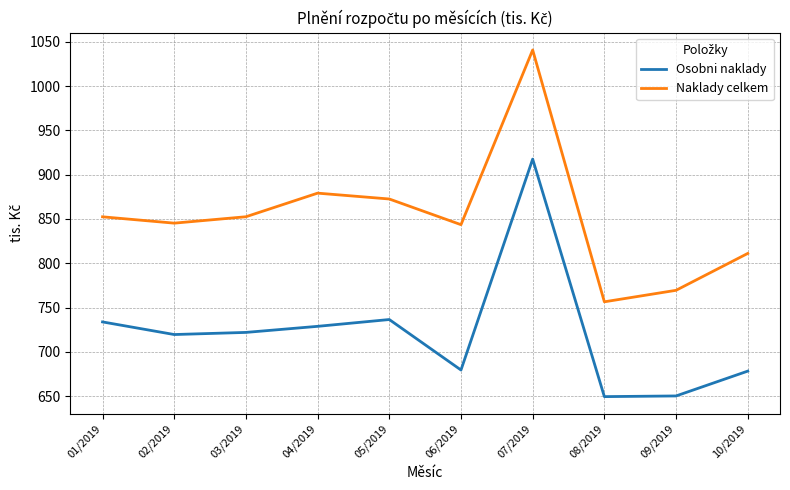

What is the sum of the Naklady celkem values at 05/2019 and 01/2019?

1725.0